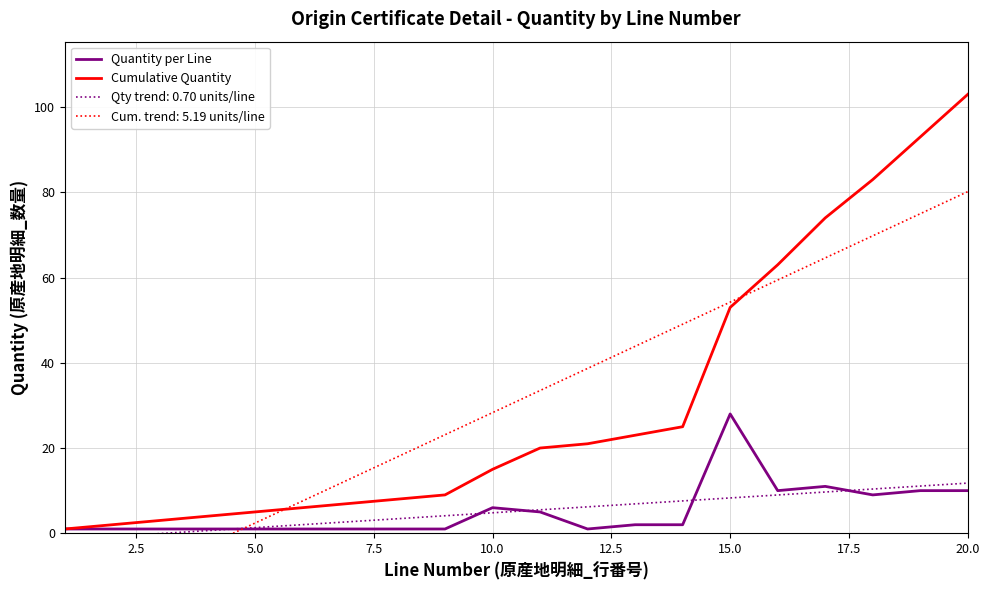

At which label does Quantity per Line reach its peak?

15.0